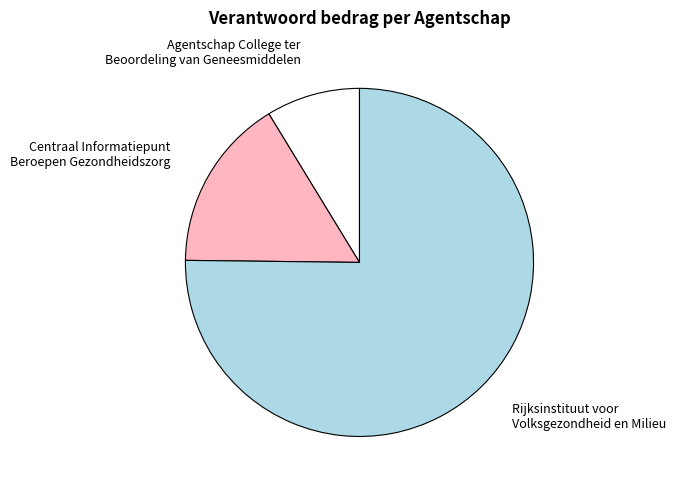

Which has a higher value, Centraal Informatiepunt Beroepen Gezondheidszorg or Rijksinstituut voor Volksgezondheid en Milieu?

Rijksinstituut voor Volksgezondheid en Milieu